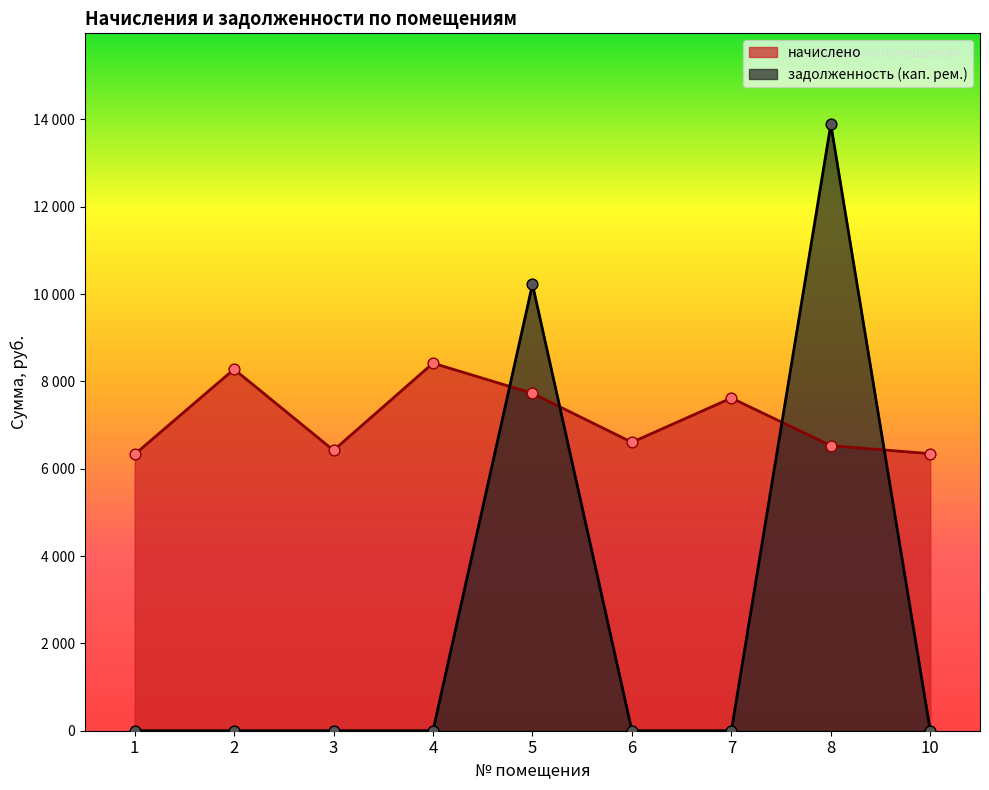

Is the value of начислено at 6 greater than the value of задолженность (кап. рем.) at 8?

No